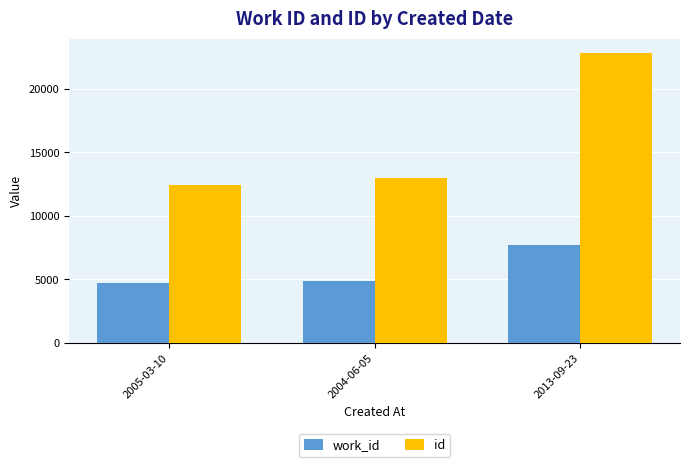

What is the highest value of the id series?

22831